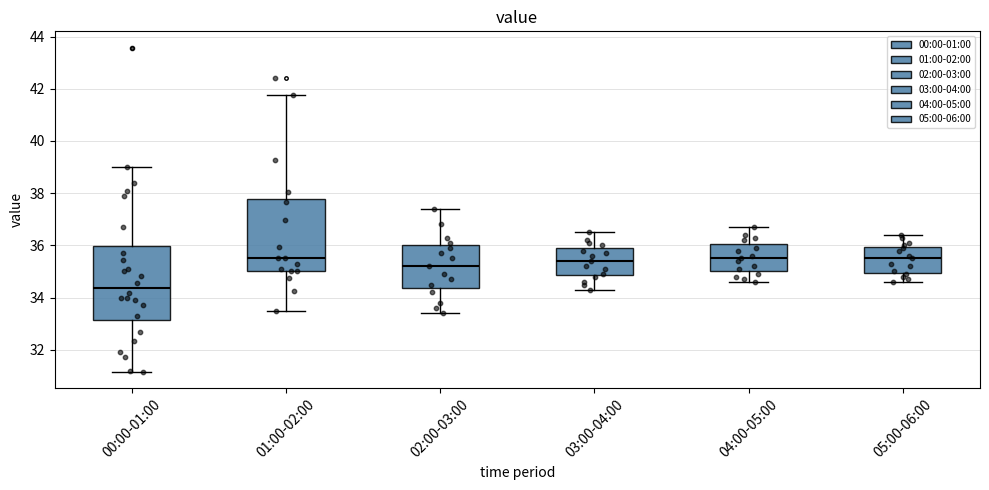

Reading left to right, transcribe this box plot: for each box, give where its median line is, the range the box spans, and where its two whiskers end, as read against the y-axis. The values are not printed on the chart, so give them approximately, as read against the axis.

00:00-01:00: median 34.4, box 33.2 to 36.0, whiskers 31.2 to 39.0
01:00-02:00: median 35.6, box 35.0 to 37.8, whiskers 33.4 to 41.8
02:00-03:00: median 35.2, box 34.4 to 36.0, whiskers 33.4 to 37.4
03:00-04:00: median 35.4, box 34.8 to 36.0, whiskers 34.4 to 36.6
04:00-05:00: median 35.6, box 35.0 to 36.0, whiskers 34.6 to 36.8
05:00-06:00: median 35.6, box 35.0 to 36.0, whiskers 34.6 to 36.4